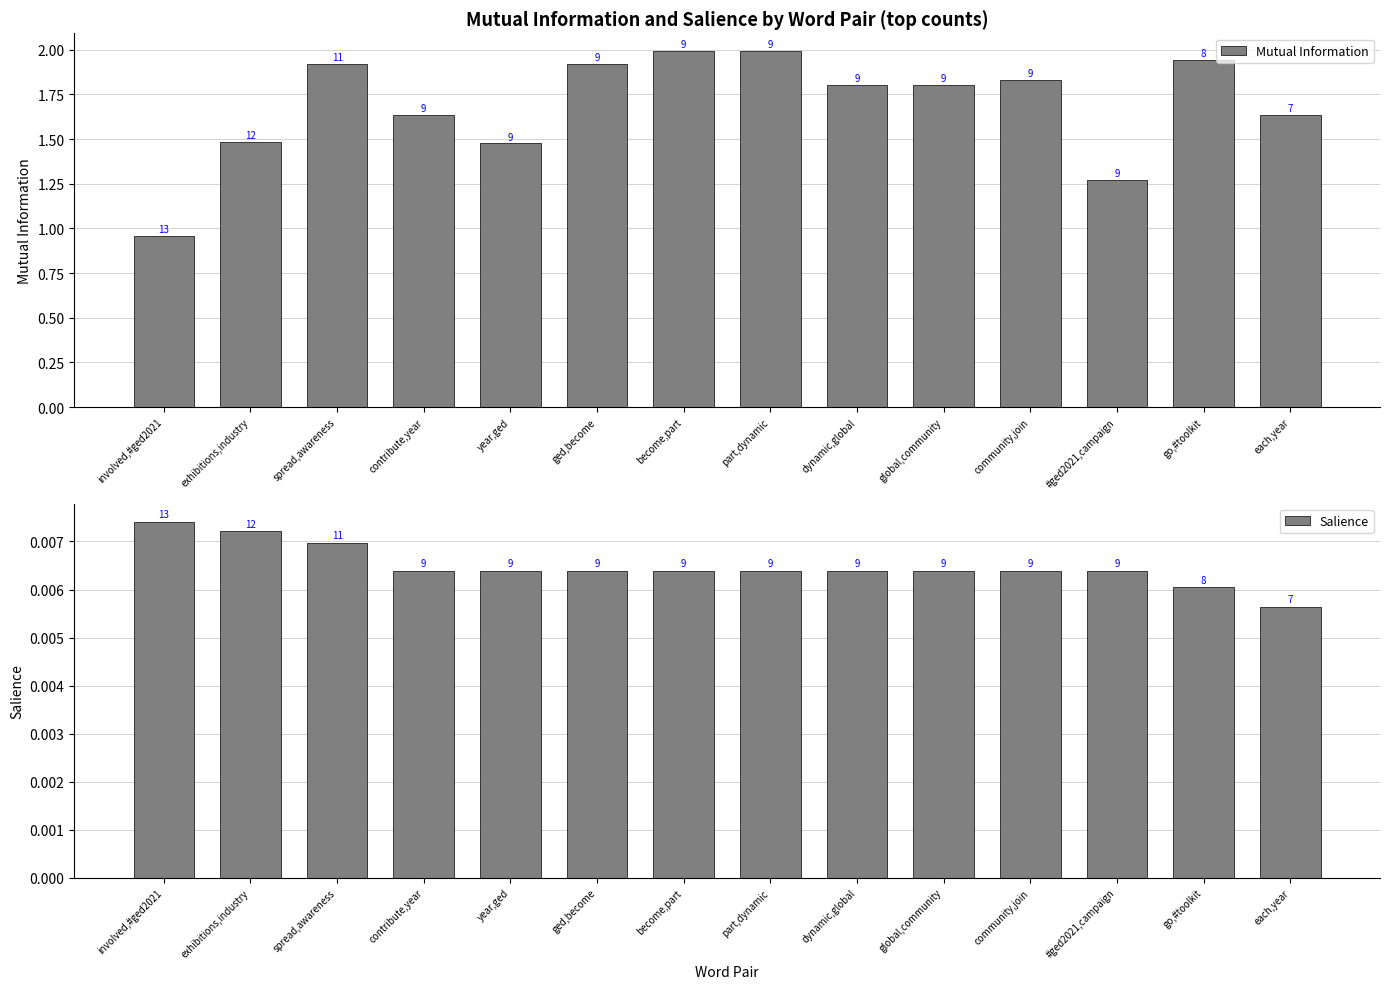

What is the total value across all series at each,year?

1.6